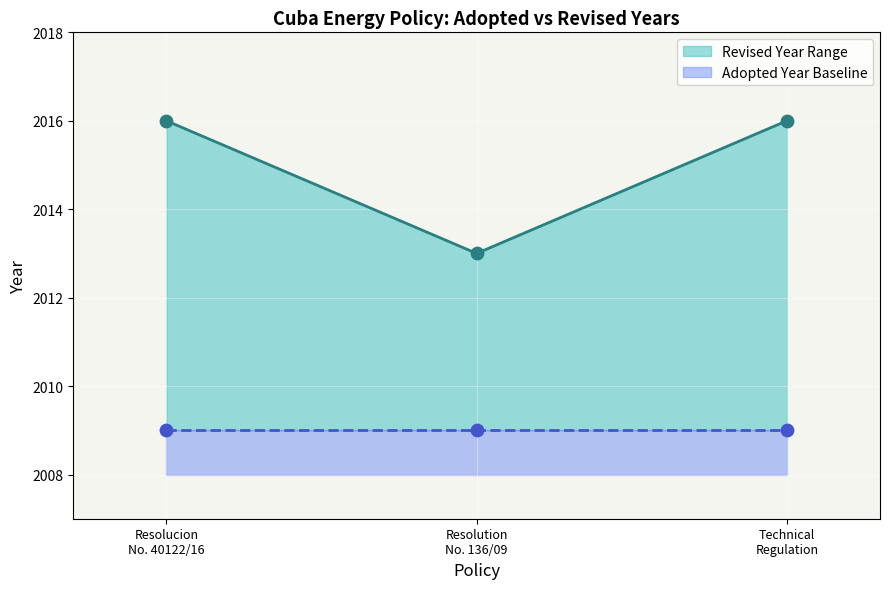

Between Technical Regulation and Resolucion No. 40122/16, which is larger?

Technical Regulation